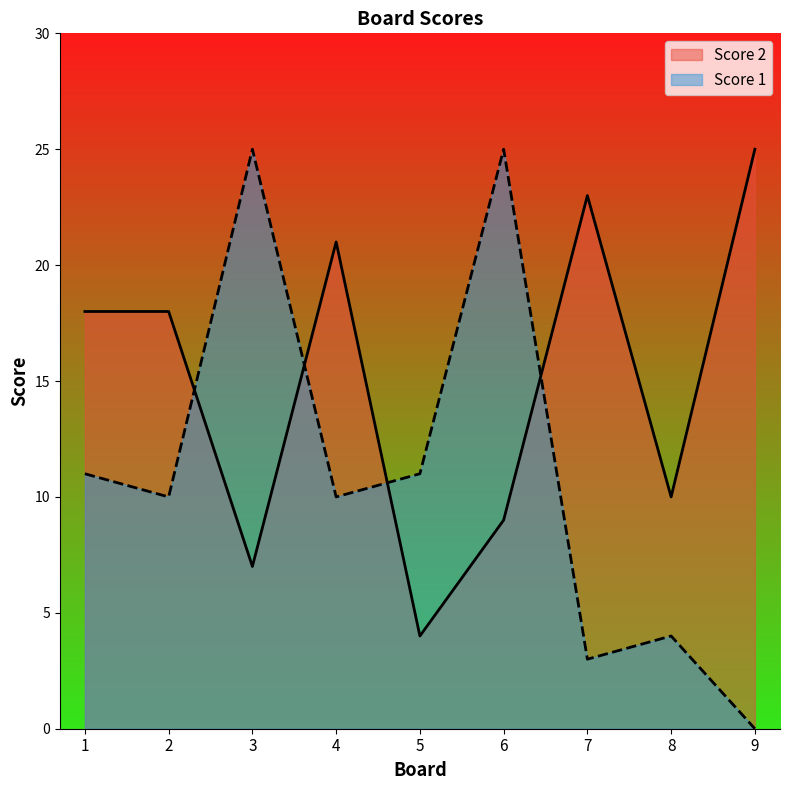

Reading left to right, what are all the values shown in this chart?

Score 2: 1=18	2=18	3=7	4=21	5=4	6=9	7=23	8=10	9=25
Score 1: 1=11	2=10	3=25	4=10	5=11	6=25	7=3	8=4	9=0